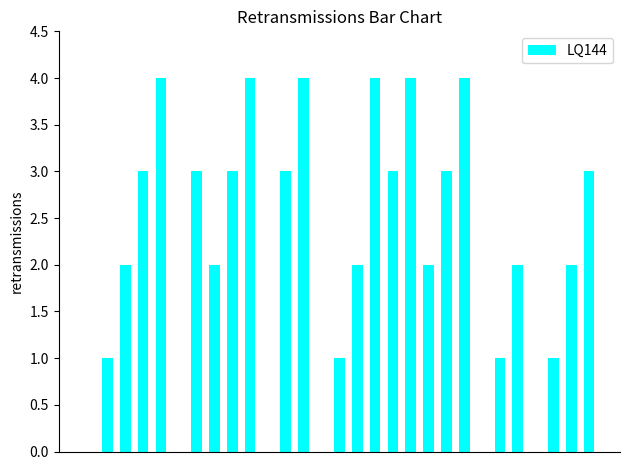

What is the maximum value shown in the chart?

4